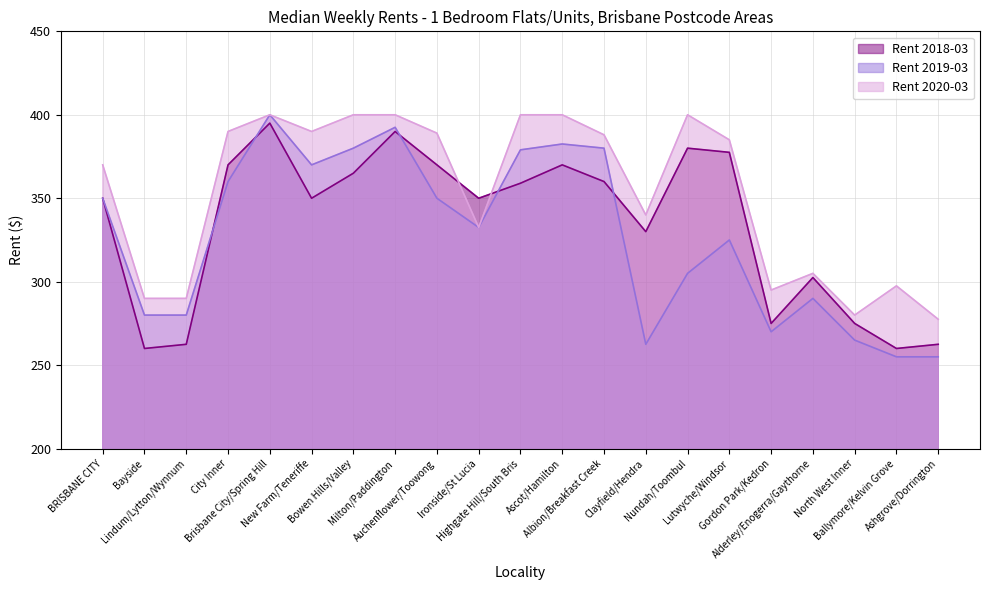

At which category is the sum across all series the highest?

Brisbane City/Spring Hill